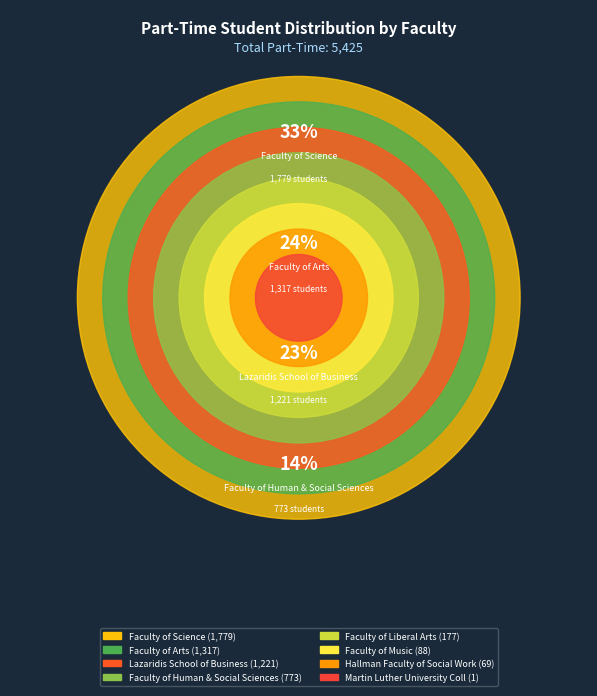

To the nearest percent, what portion does Faculty of Music represent?

2%